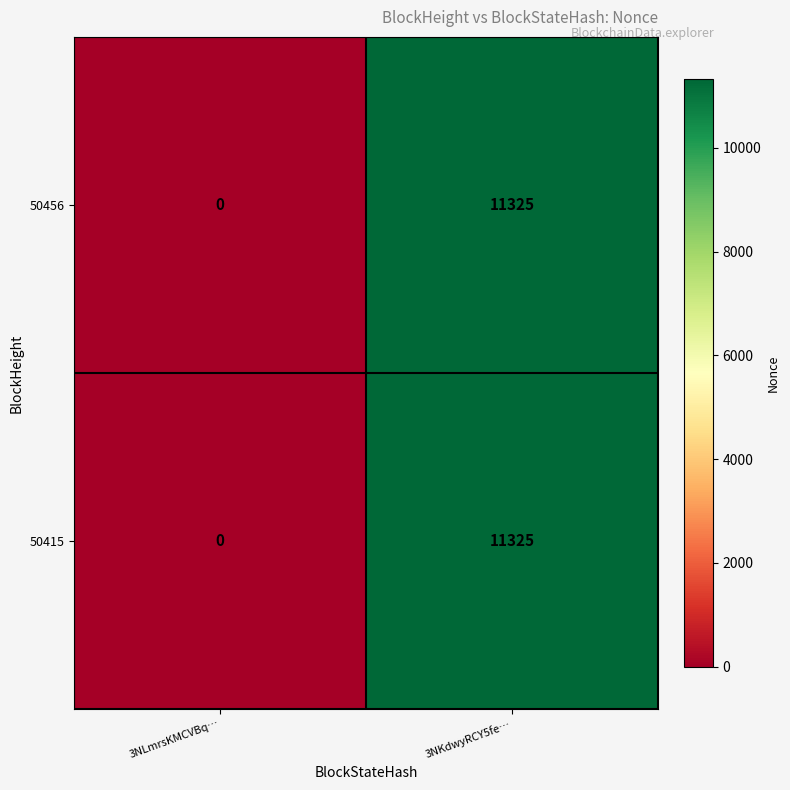

What is the sum of the 50415 values at 3NKdwyRCY5fe… and 3NLmrsKMCVBq…?

11325